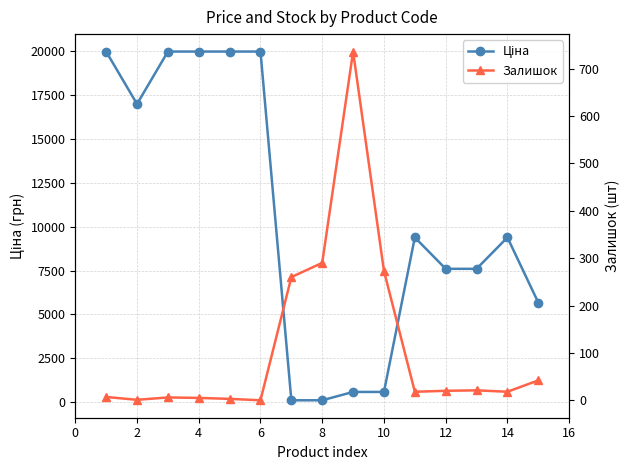

What is the average value of the Залишок series?

113.3